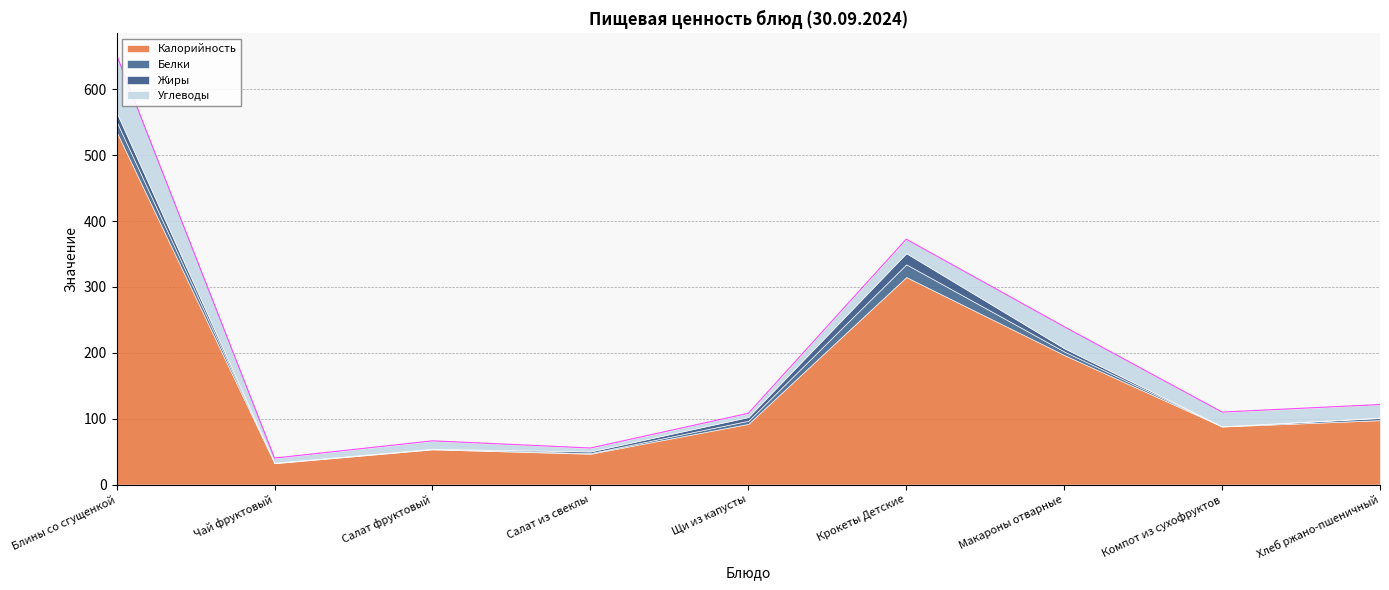

Which series has the largest total across all categories?

Калорийность